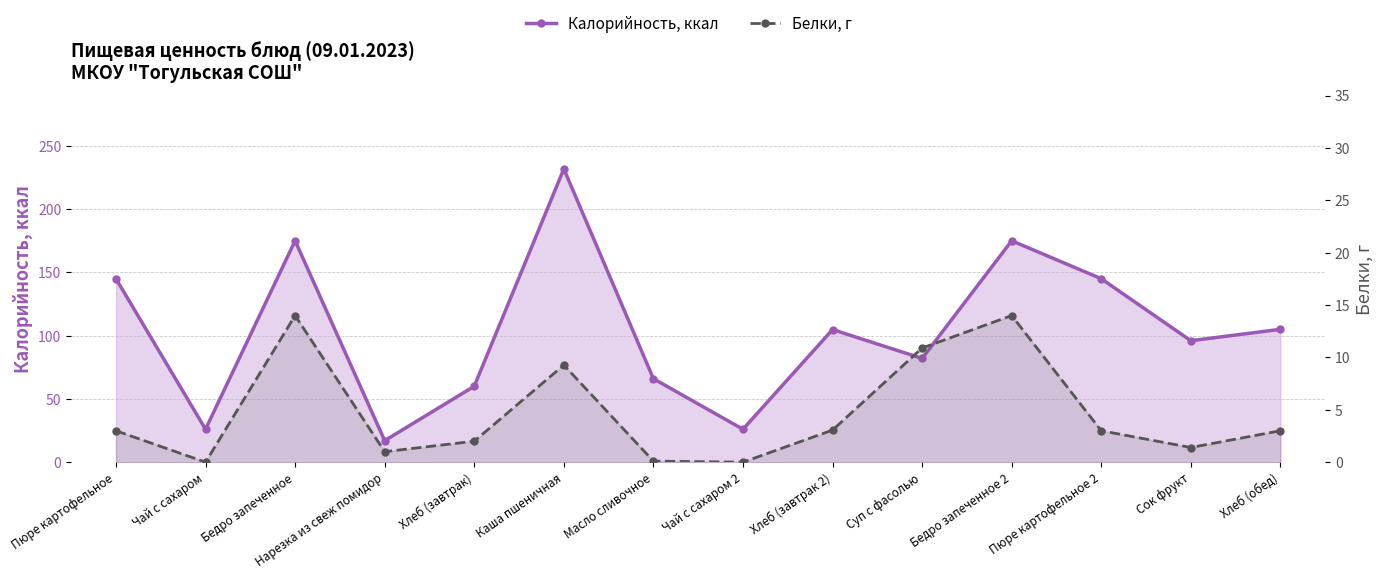

How many data points in Калорийность, ккал are less than 104?

7